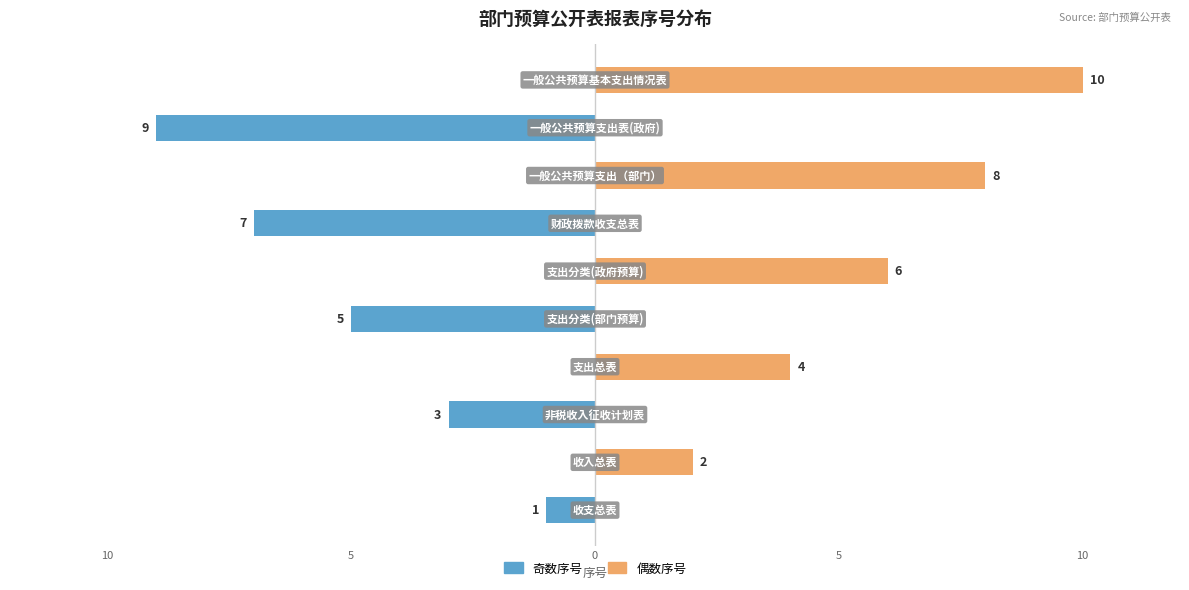

The value of 奇数序号 at 10 is -3. True or false?

False